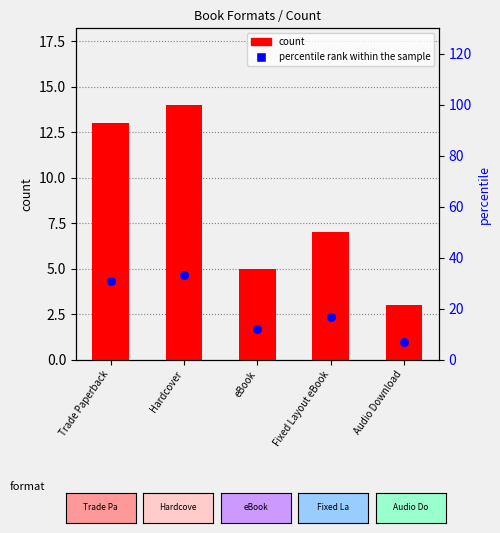

Is the value of percentile rank within the sample at eBook greater than the value of count at Audio Download?

Yes